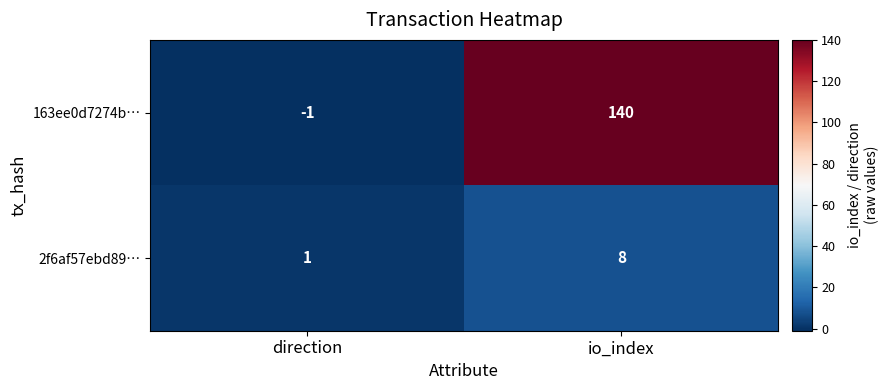

List the series in order of their peak value, lowest first.

2f6af57ebd89…, 163ee0d7274b…